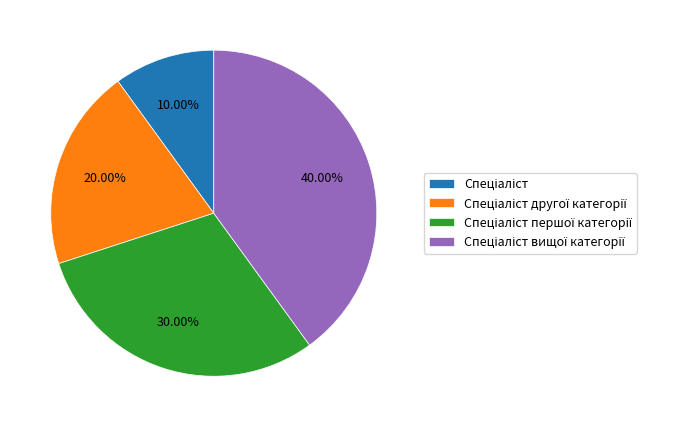

Is there a majority slice in this chart?

No